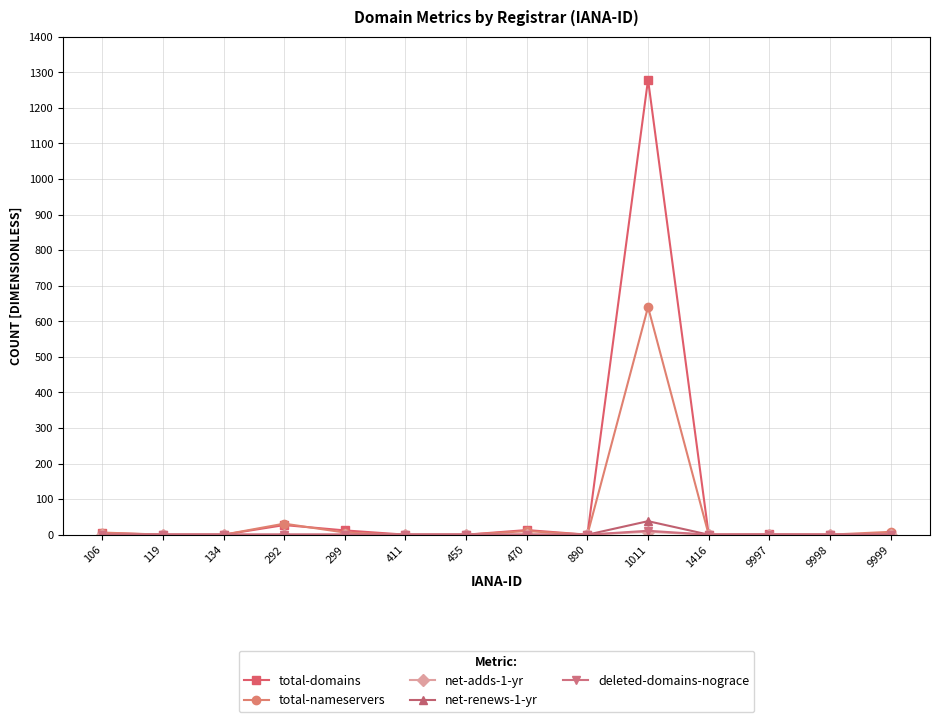

At which category is the sum across all series the highest?

1011